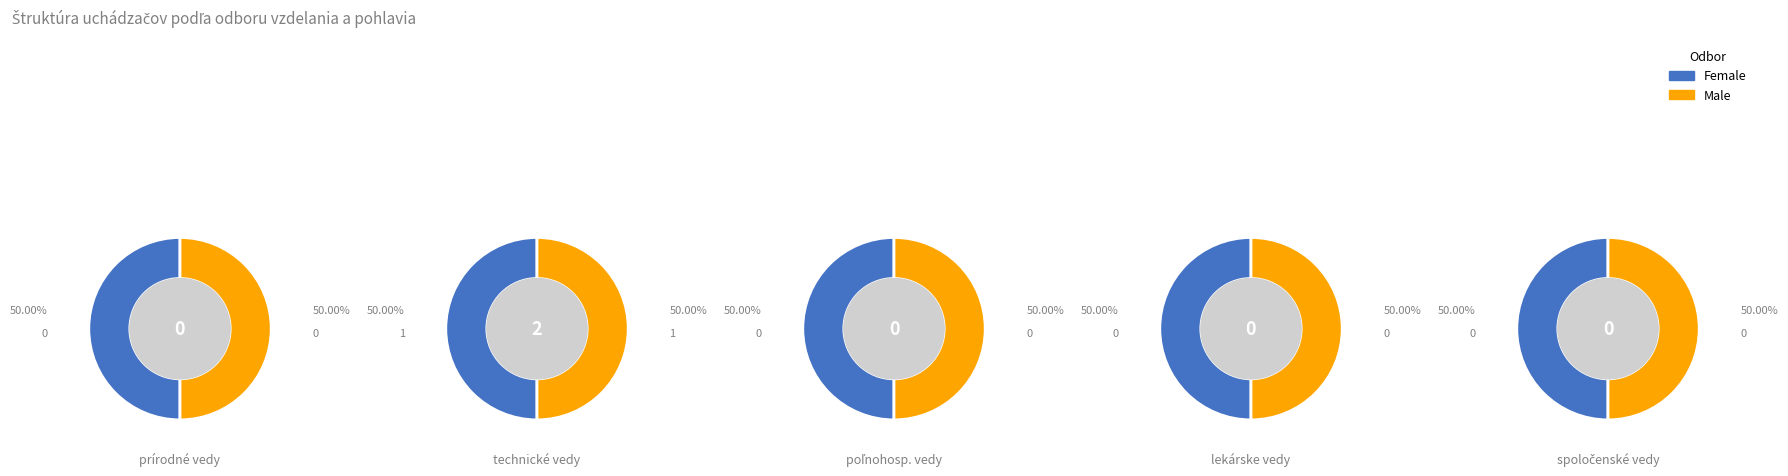

Between spoločenské vedy and prírodné vedy, which is larger?

spoločenské vedy